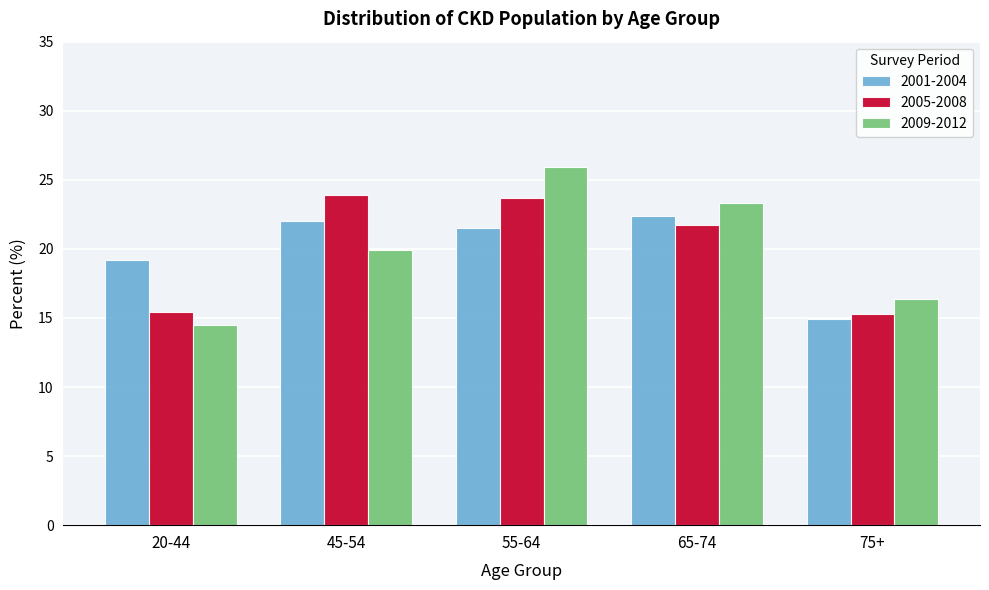

Read the 2005-2008 value at 65-74.

21.7